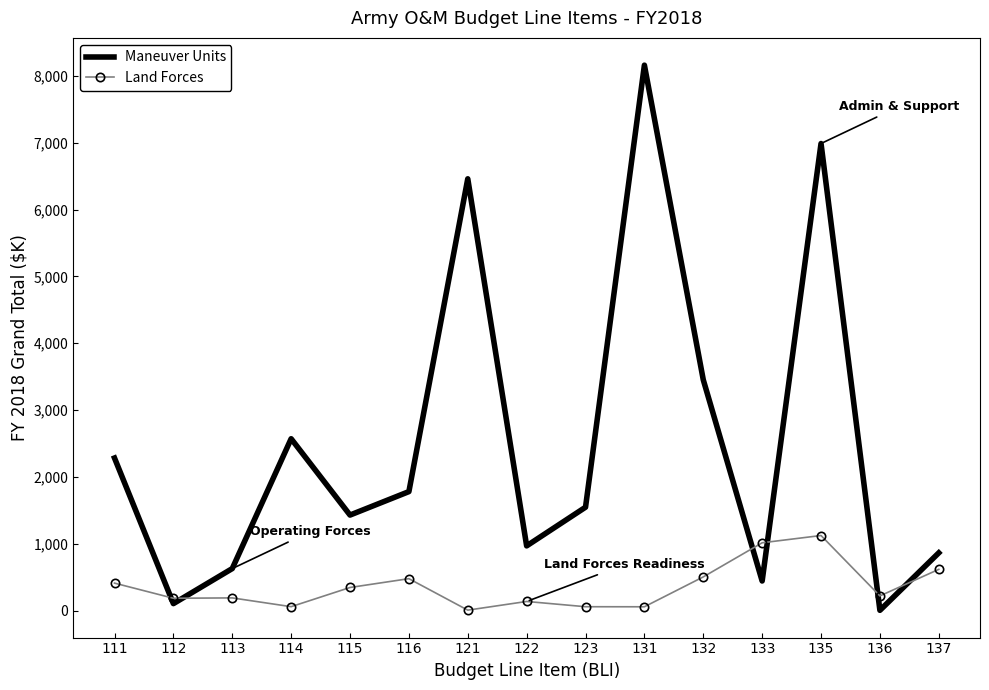

What are all the series names shown in the legend?

Maneuver Units, Land Forces